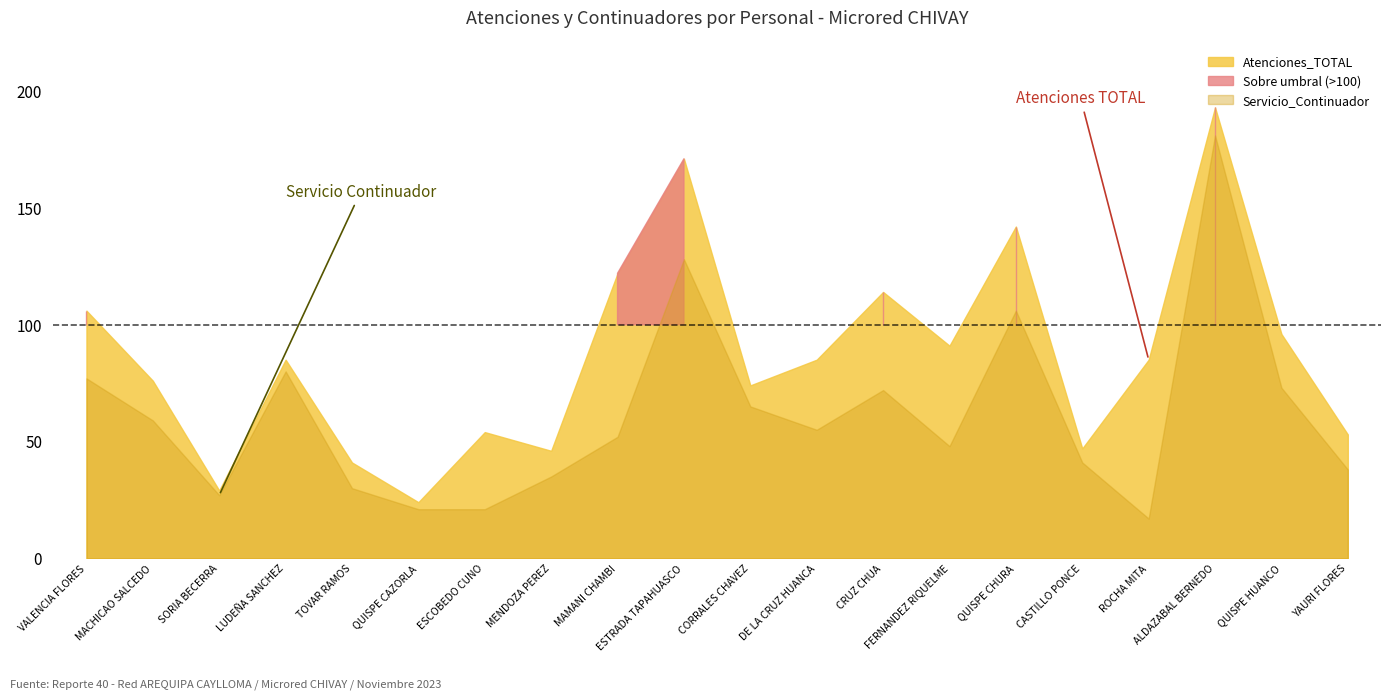

What is the highest value of the Servicio_Continuador series?

181